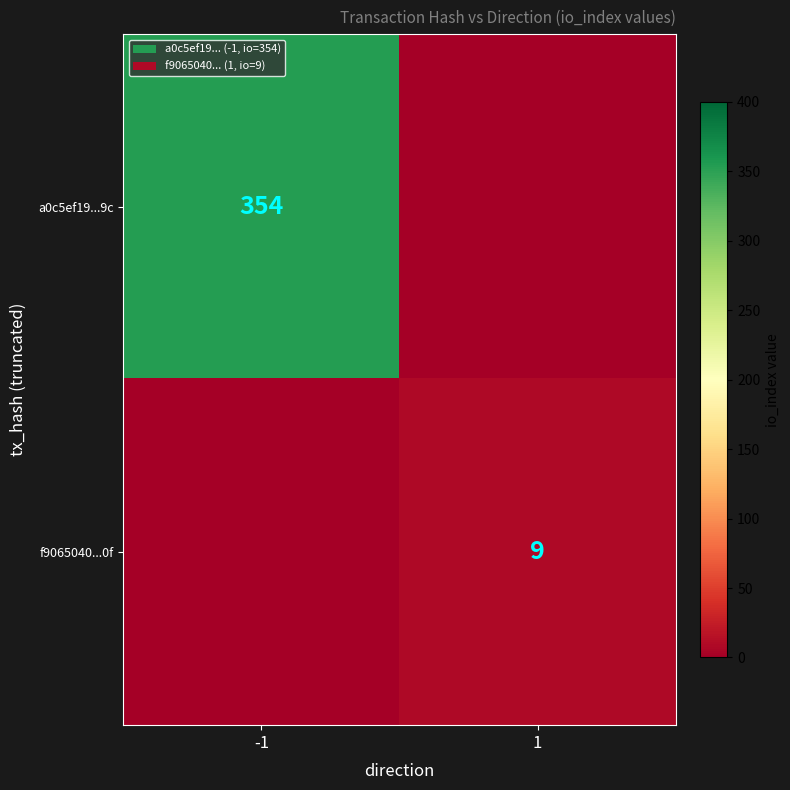

Is it true that a0c5ef19...9c equals 472 at -1?

False